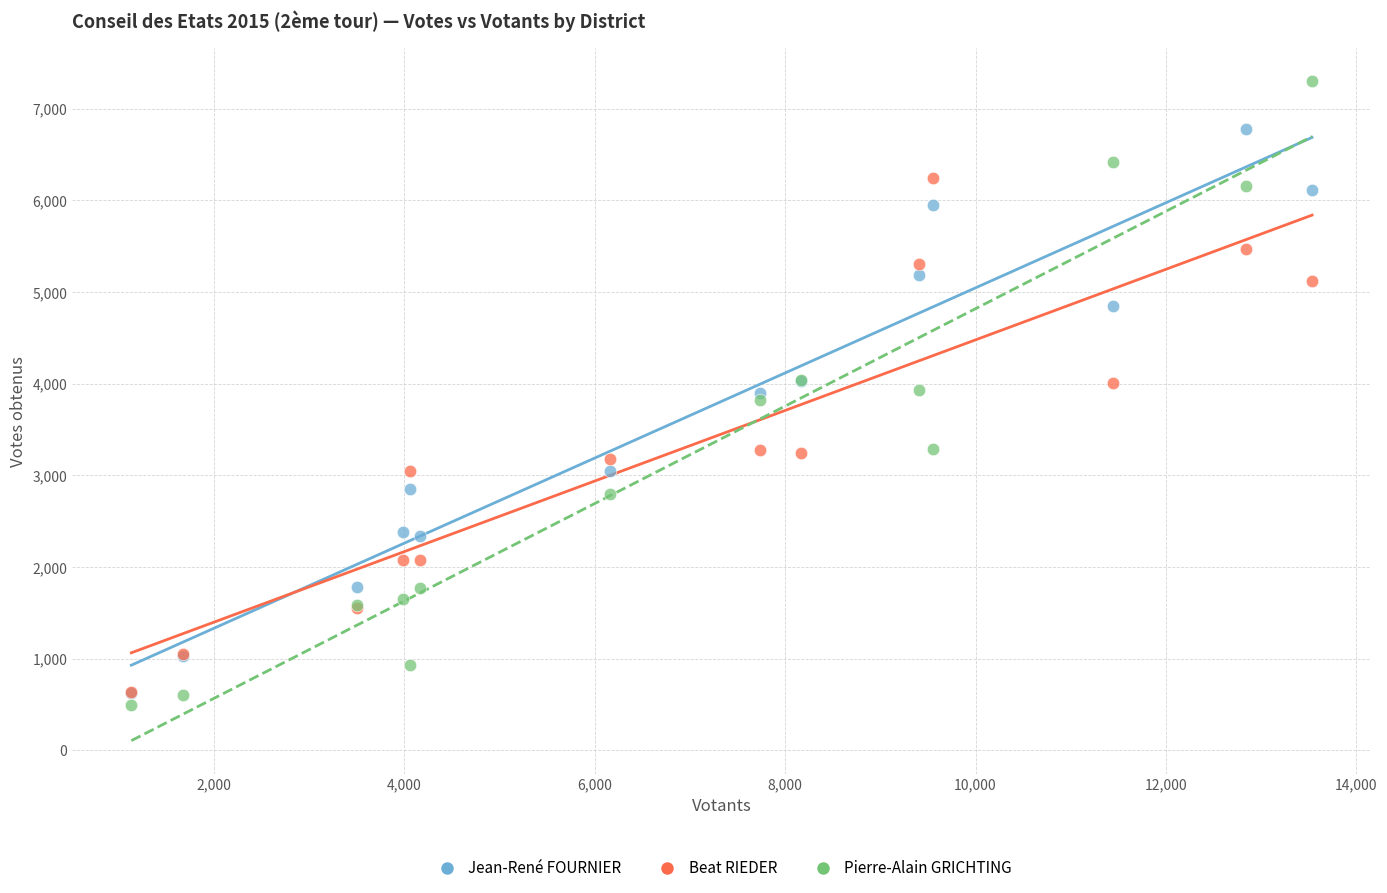

What are all the series names shown in the legend?

Jean-René FOURNIER, Beat RIEDER, Pierre-Alain GRICHTING